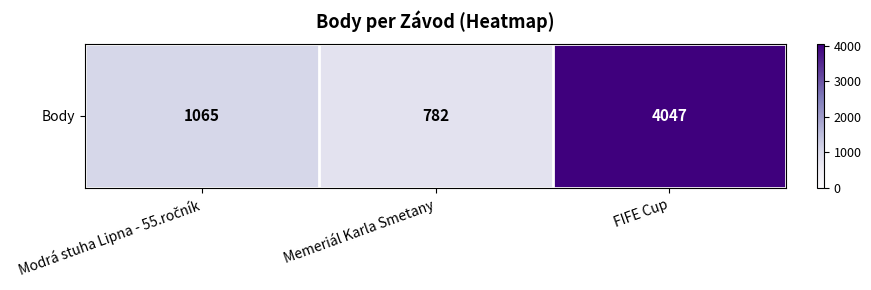

Which has a higher value, FIFE Cup or Memeriál Karla Smetany?

FIFE Cup